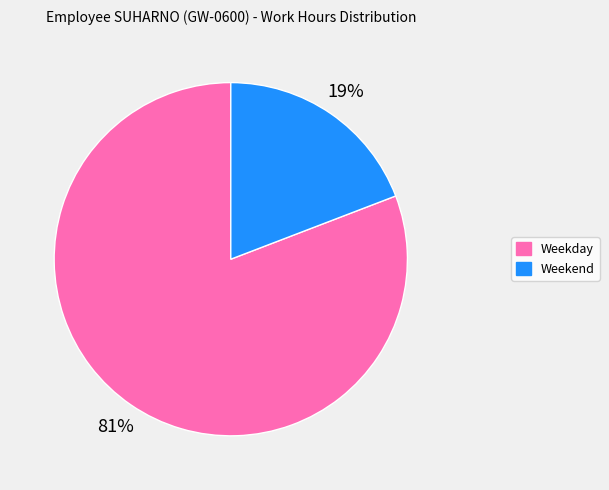

To the nearest percent, what is the difference between the largest and smallest slice percentages?

62%